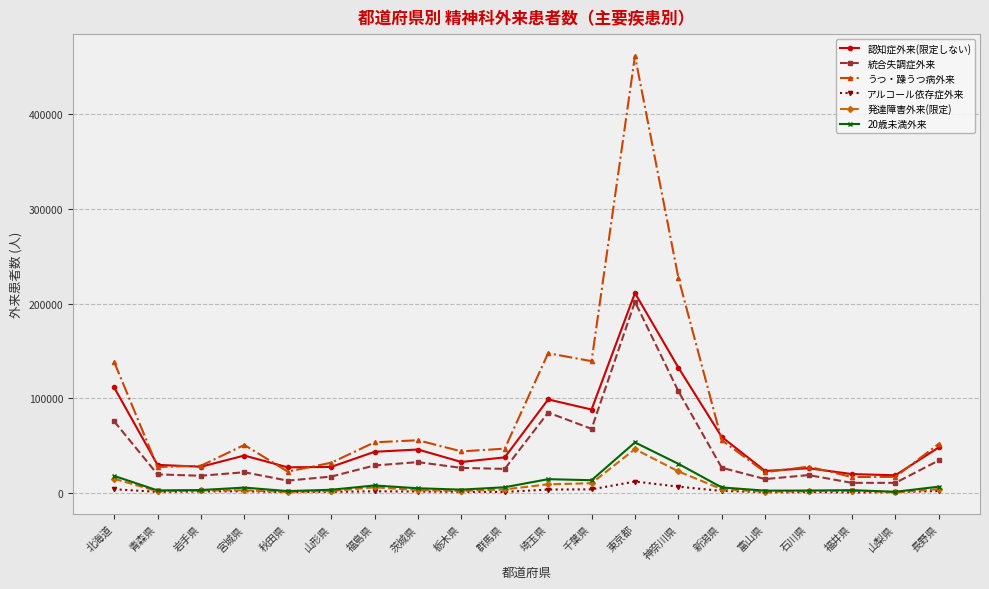

What is the difference between the highest and lowest values at 東京都?

449906